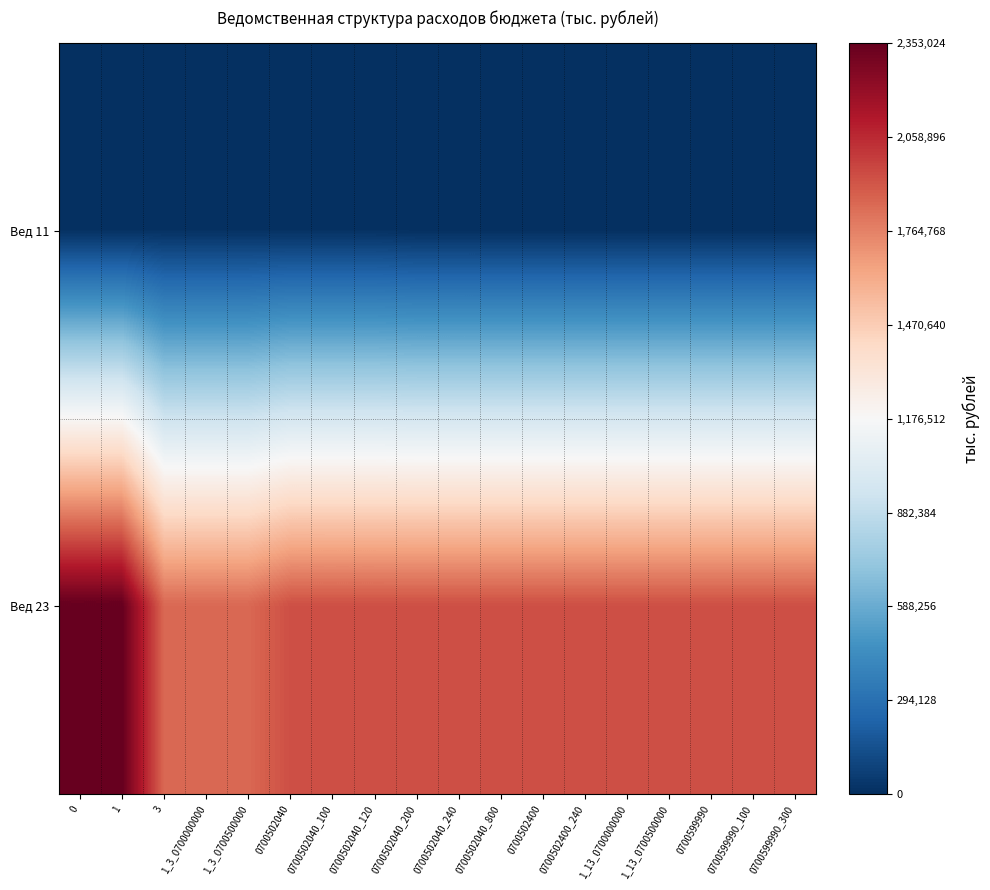

At which category does the chart reach its minimum across all series?

0700502040_800